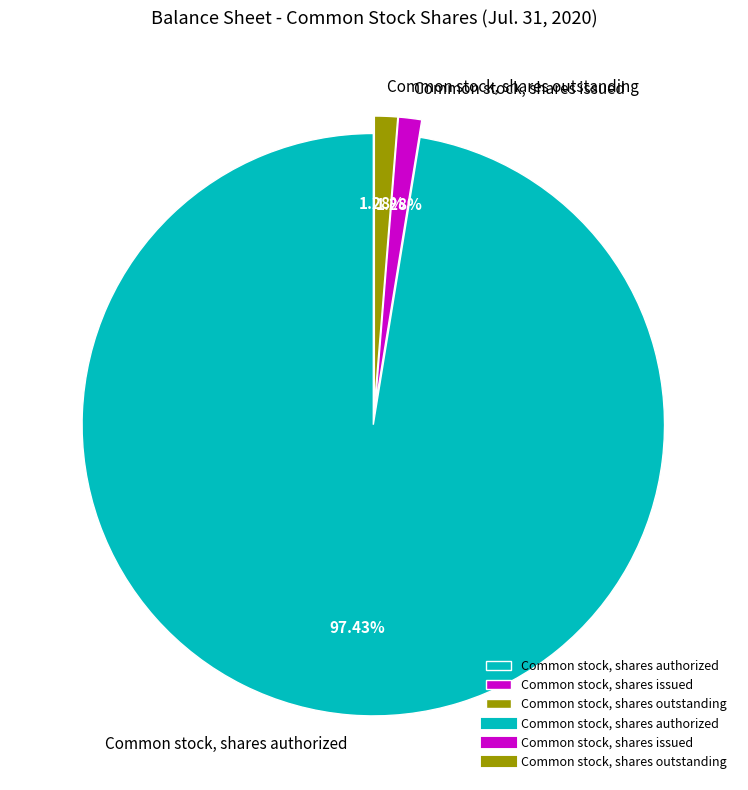

Between Common stock, shares issued and Common stock, shares authorized, which is larger?

Common stock, shares authorized